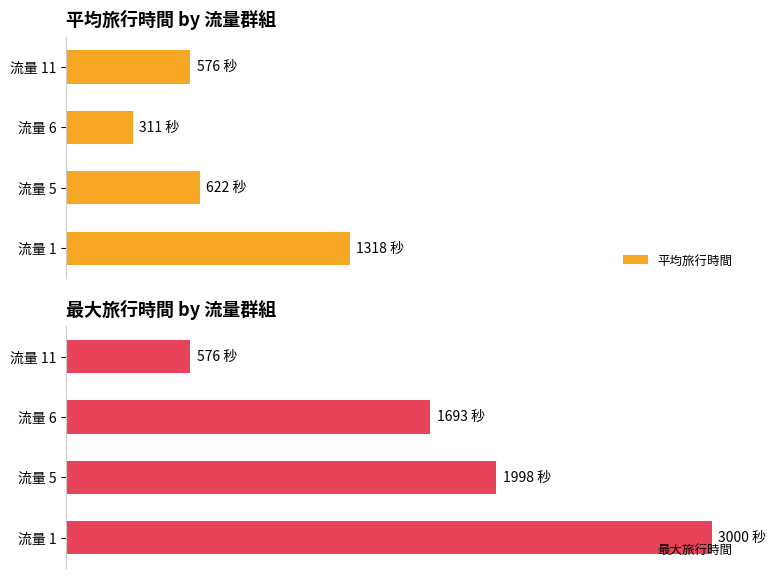

Which series has the largest total across all categories?

最大旅行時間